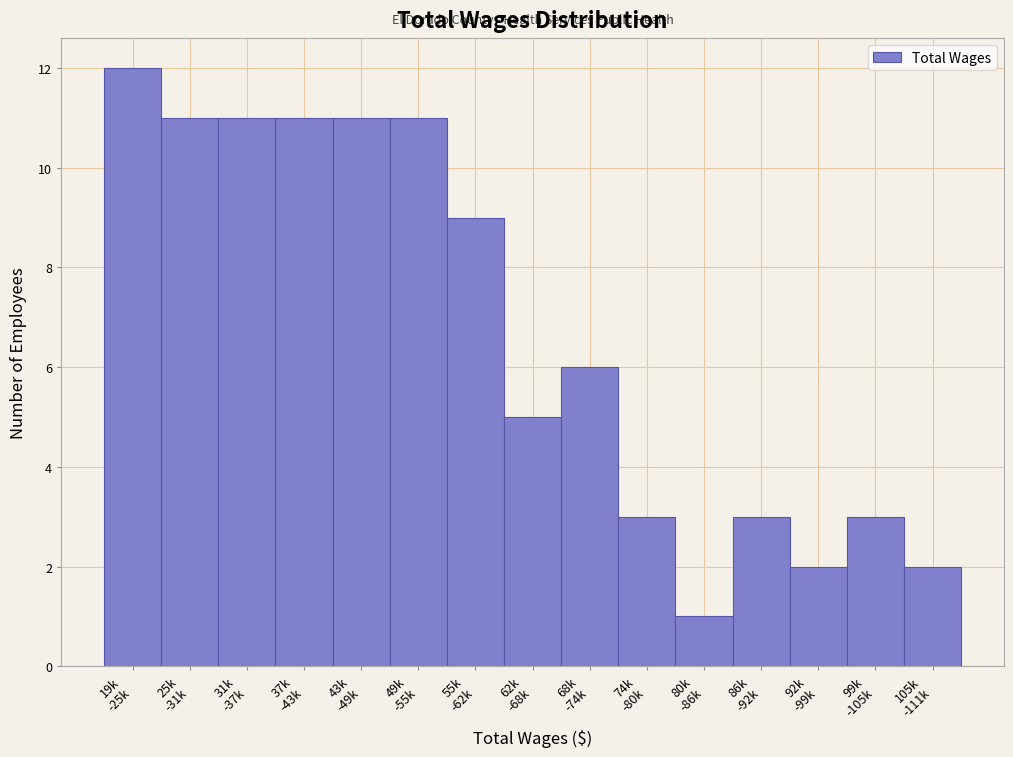

Reading left to right, transcribe all the data shown in this chart.

12	11	11	11	11	11	9	5	6	3	1	3	2	3	2